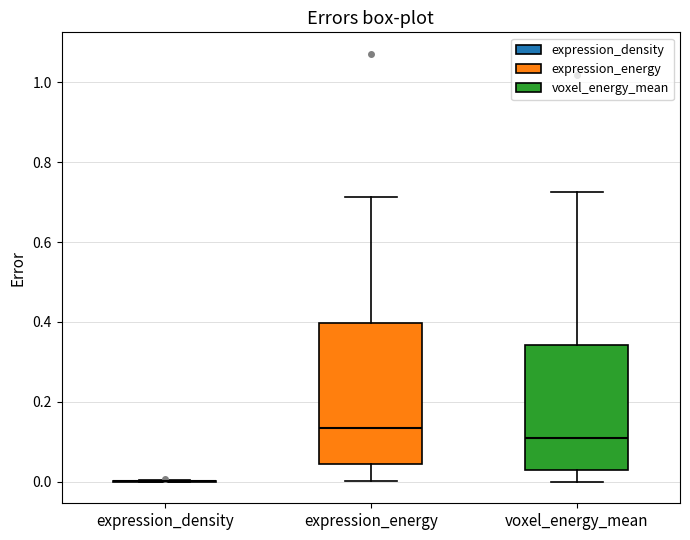

Comparing the boxes themselves (not the whiskers), which one is the tallest?

expression_energy